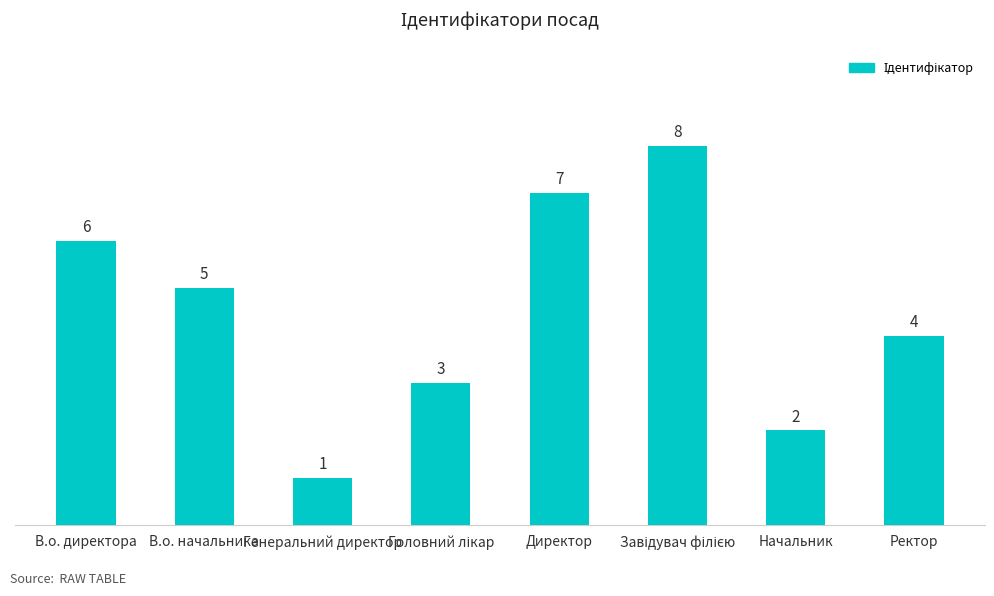

The chart shows a value of 1 at Начальник. True or false?

False